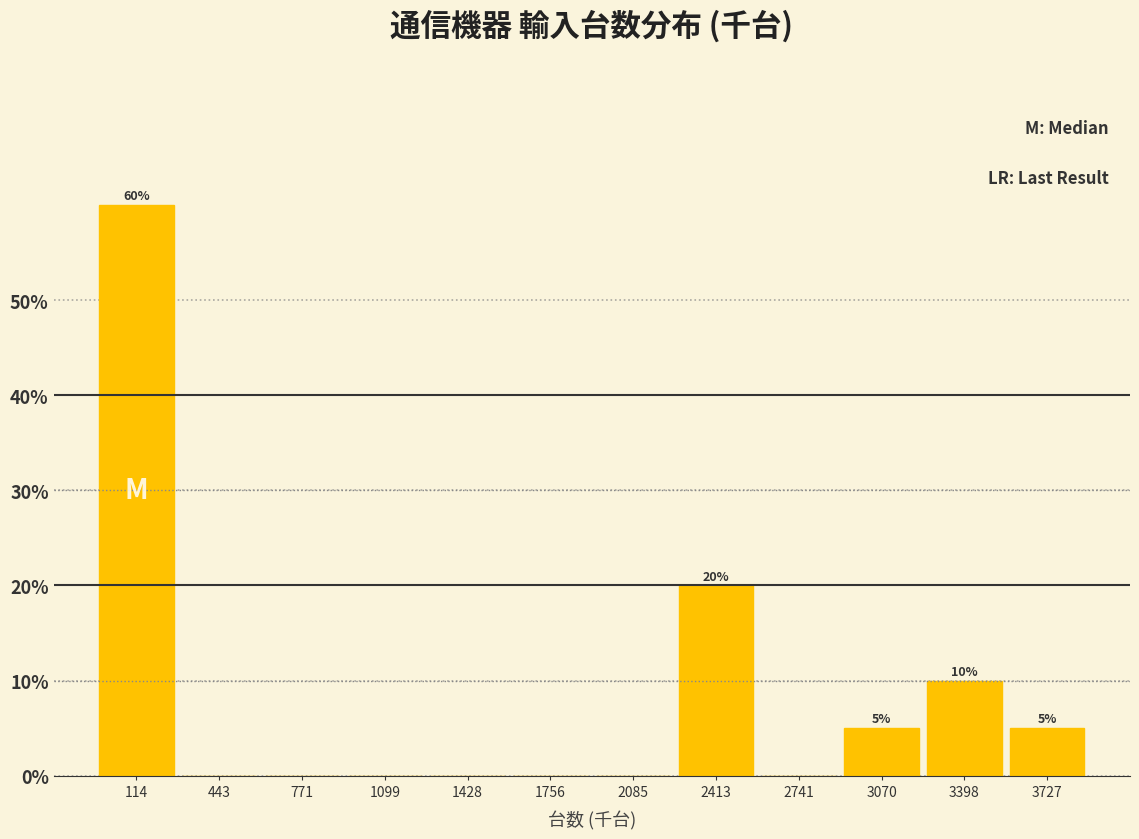

Over which range of the x-axis is the bar tallest?

-50 to 300